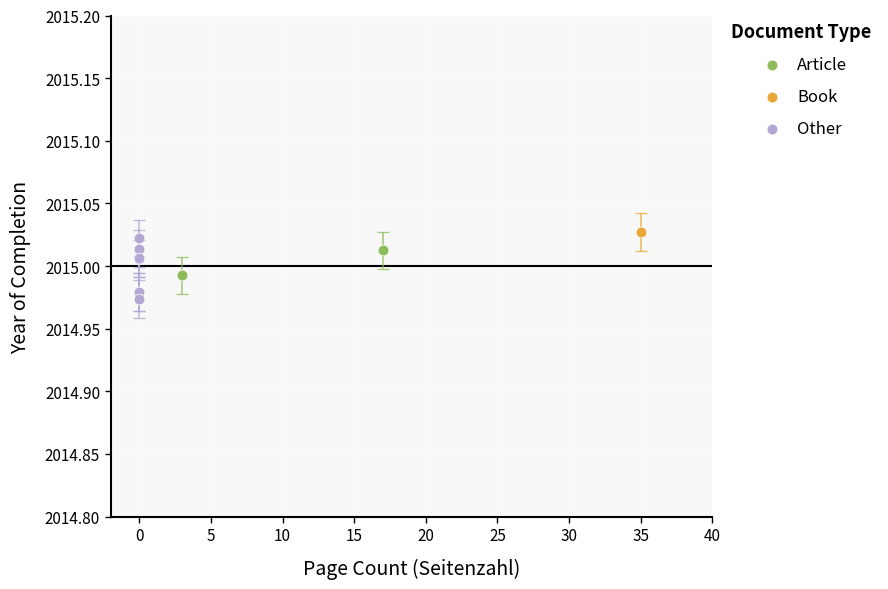

What are all the series names shown in the legend?

Article, Book, Other